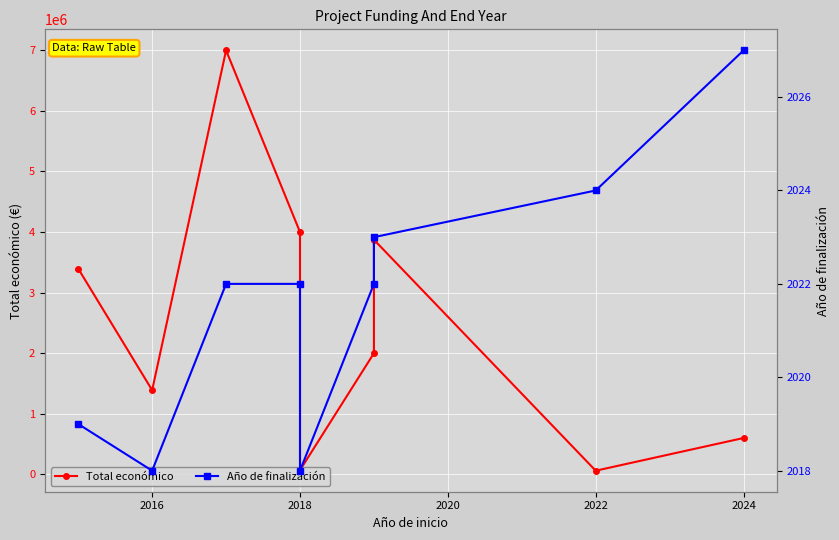

Which has a higher value, 2018 or 2016?

2018